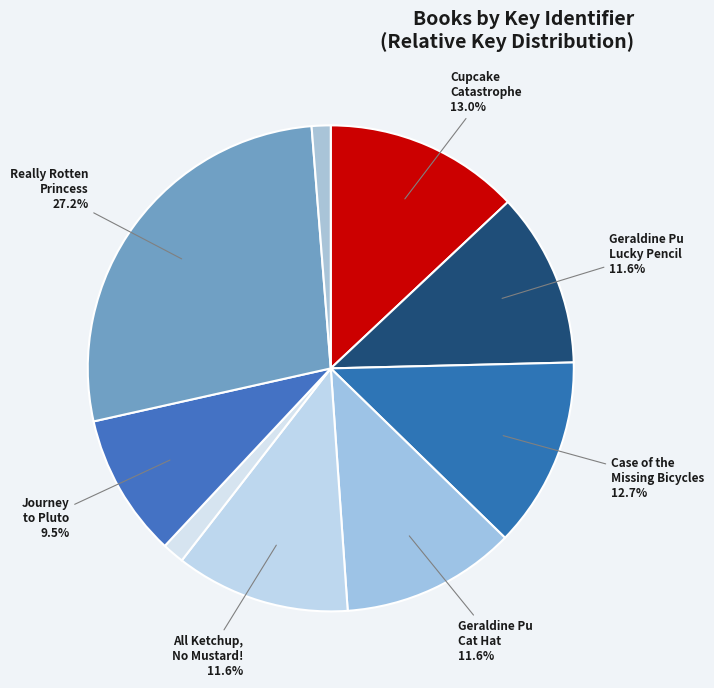

How many segments does this pie chart have?

9